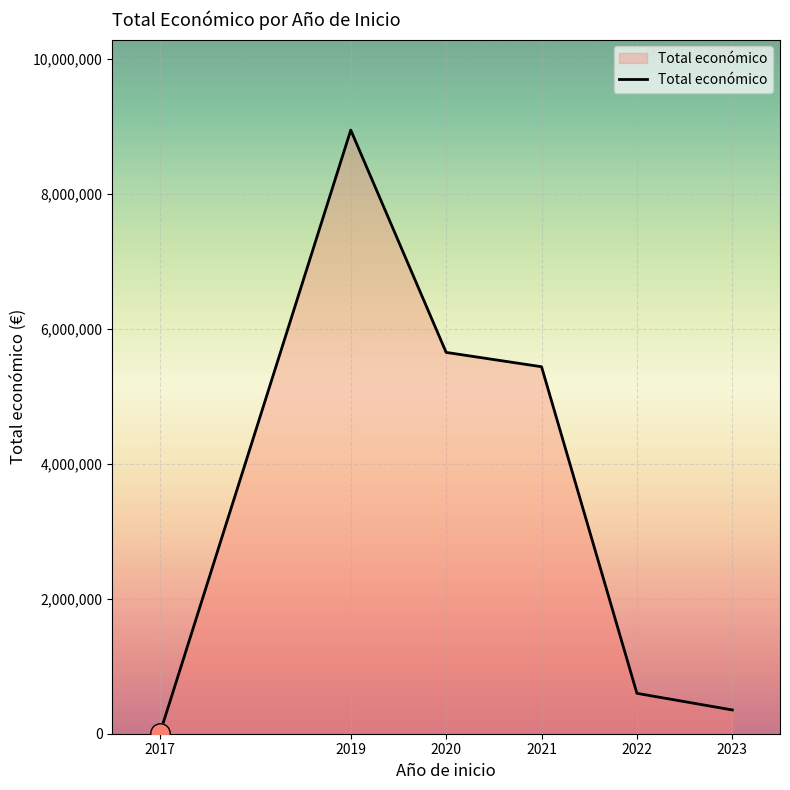

What is the minimum value shown in the chart?

9300